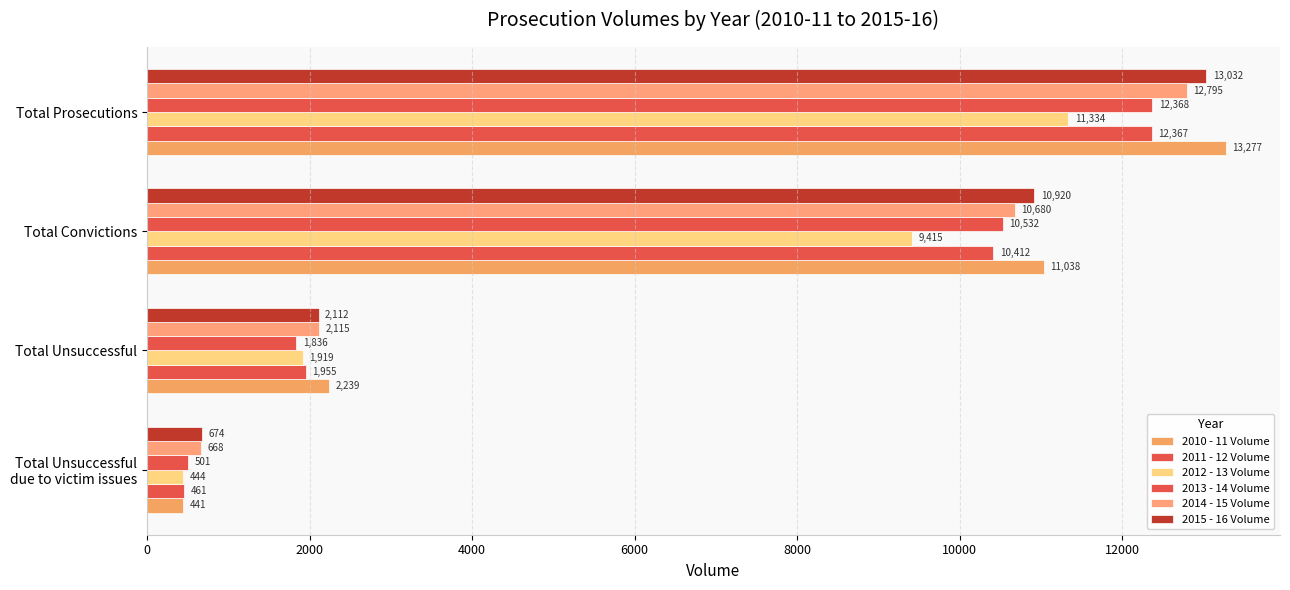

Count the number of data series in this chart.

6